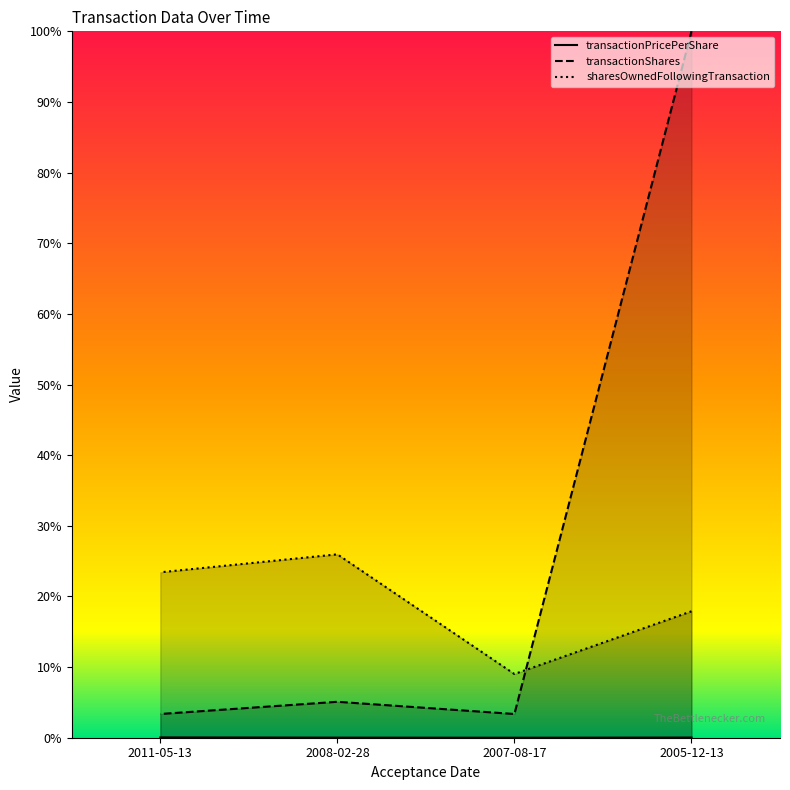

True or false: transactionShares has a value of 1.6 at 2011-05-13.

False